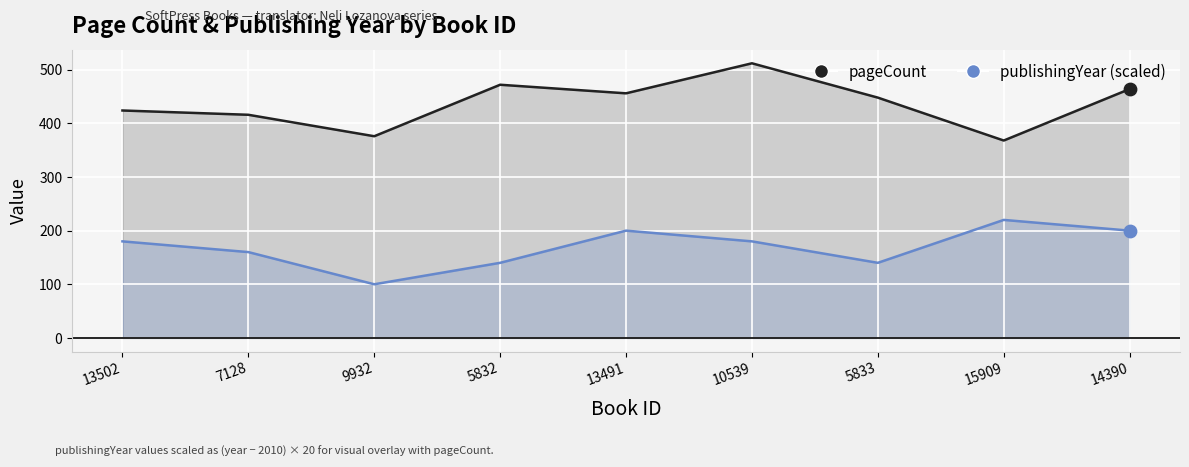

What are all the series names shown in the legend?

pageCount, publishingYear